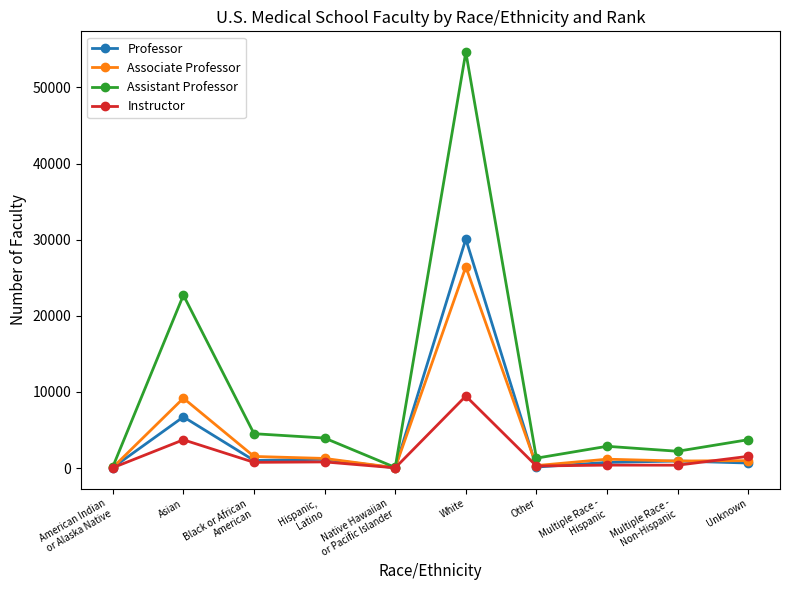

The Associate Professor series shows 9172 at Asian. True or false?

True